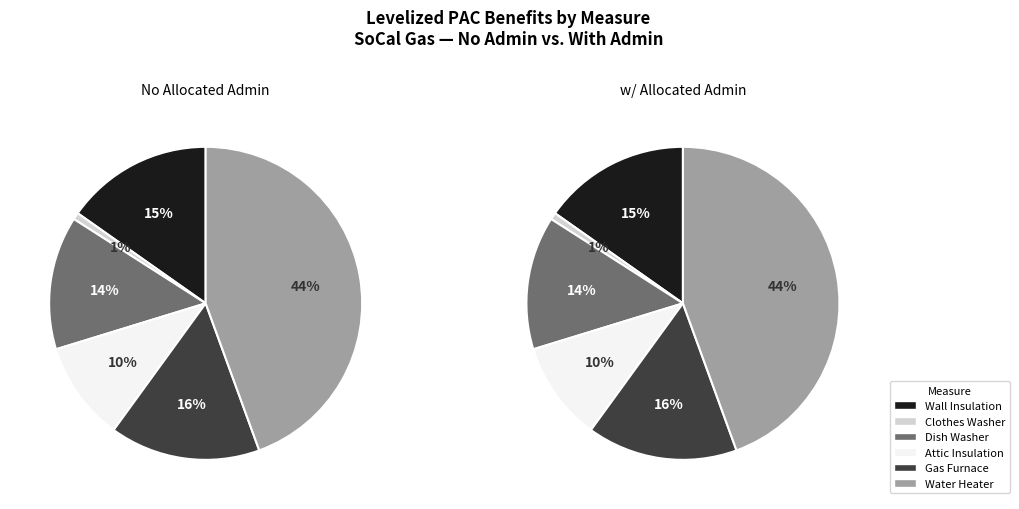

Count the number of slices in the pie.

6